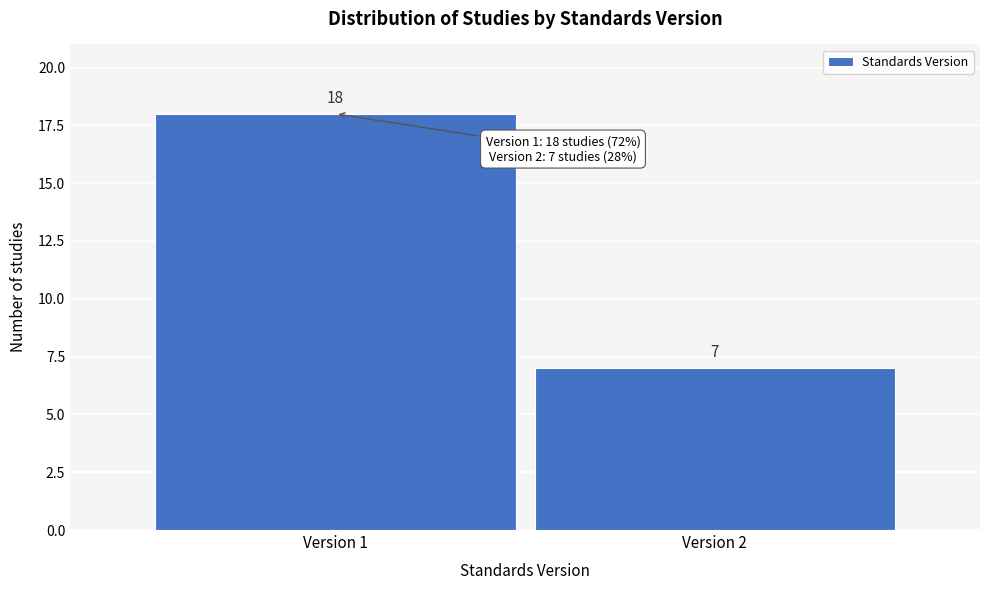

Reading right to left, list all the values displayed in this chart.

Version 2=7	Version 1=18